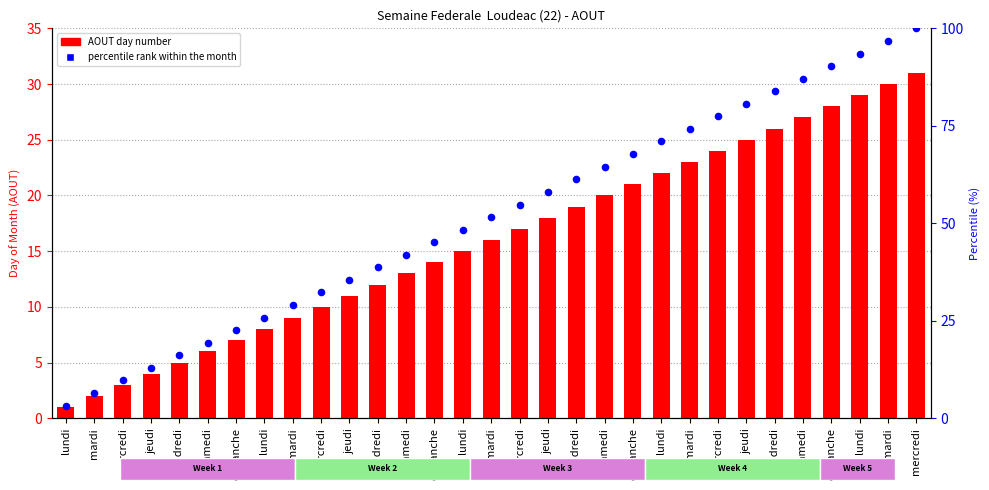

Which series contains the highest Y value?

percentile rank within the month